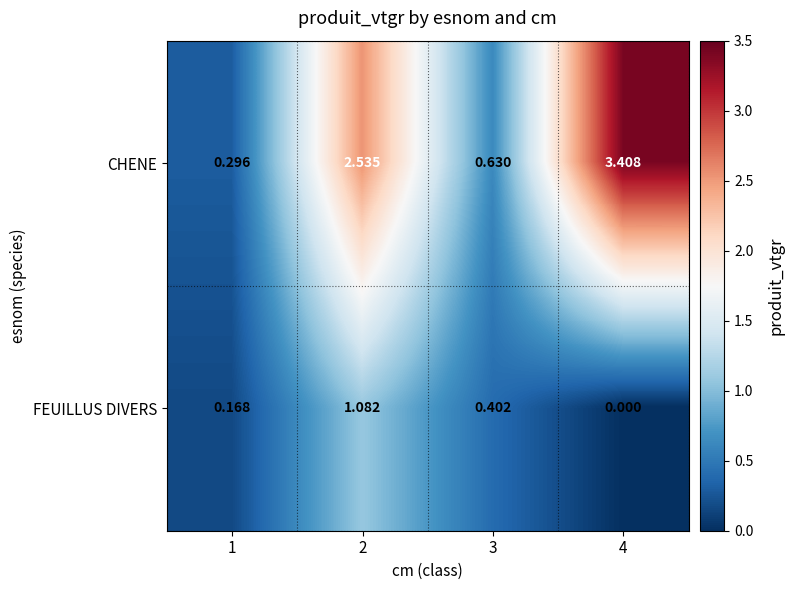

Which series has the largest total across all categories?

CHENE